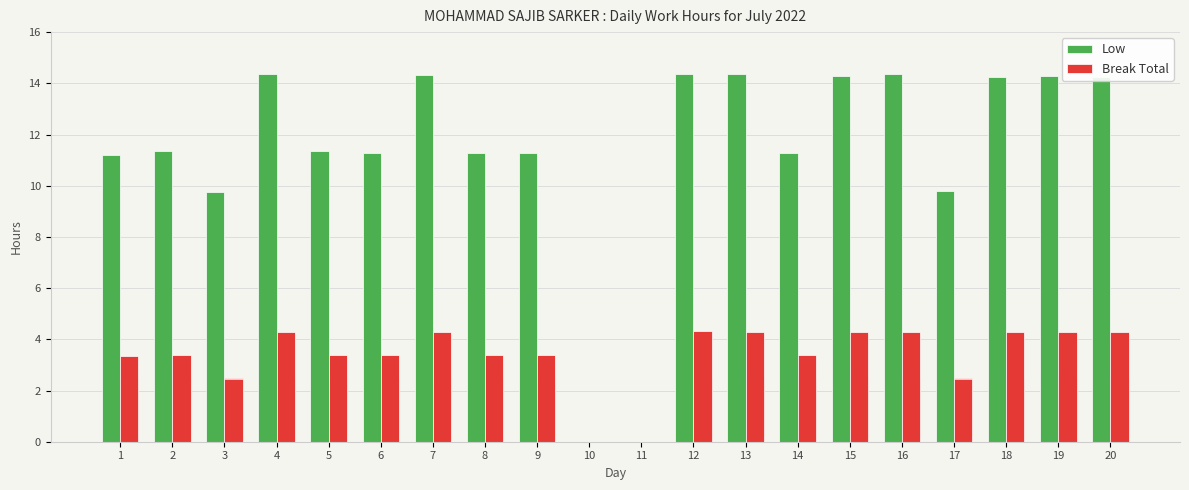

At how many categories does at least one series exceed 13?

9